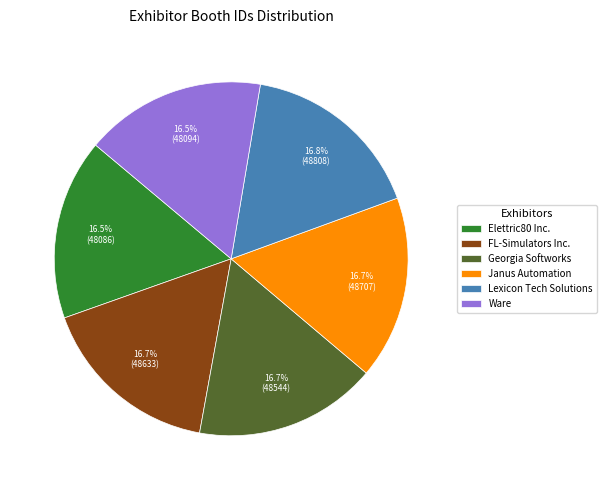

What is the ratio of the value at Ware to the value at Lexicon Tech Solutions?

1.0